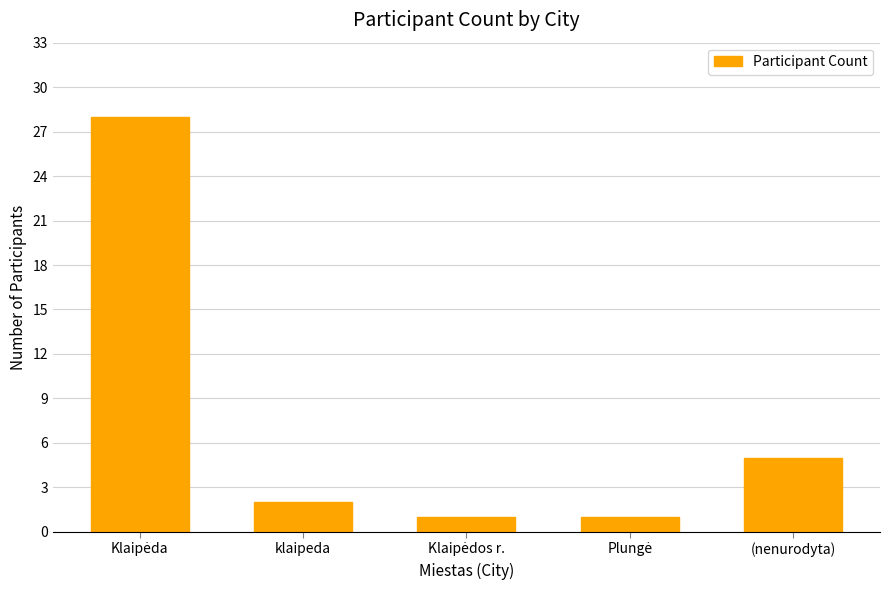

Reading left to right, transcribe all the data shown in this chart.

28	2	1	1	5